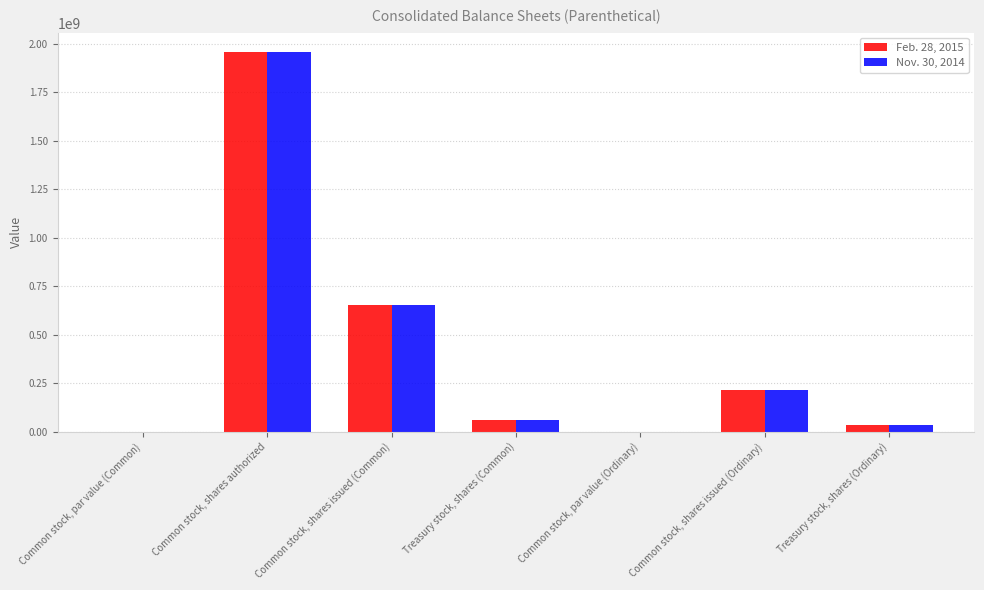

What are all the series names shown in the legend?

Feb. 28, 2015, Nov. 30, 2014